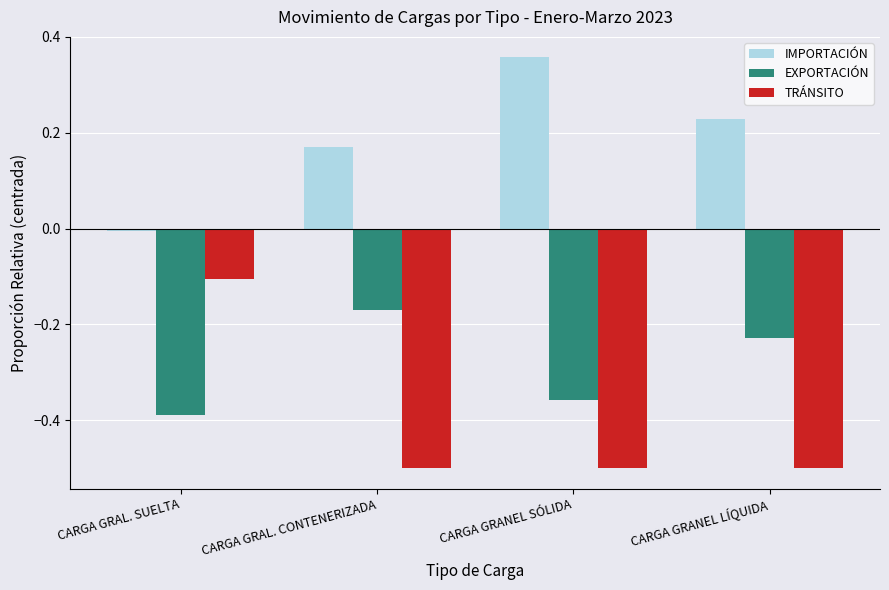

The value of IMPORTACIÓN at CARGA GRANEL SÓLIDA is 0.2. True or false?

False